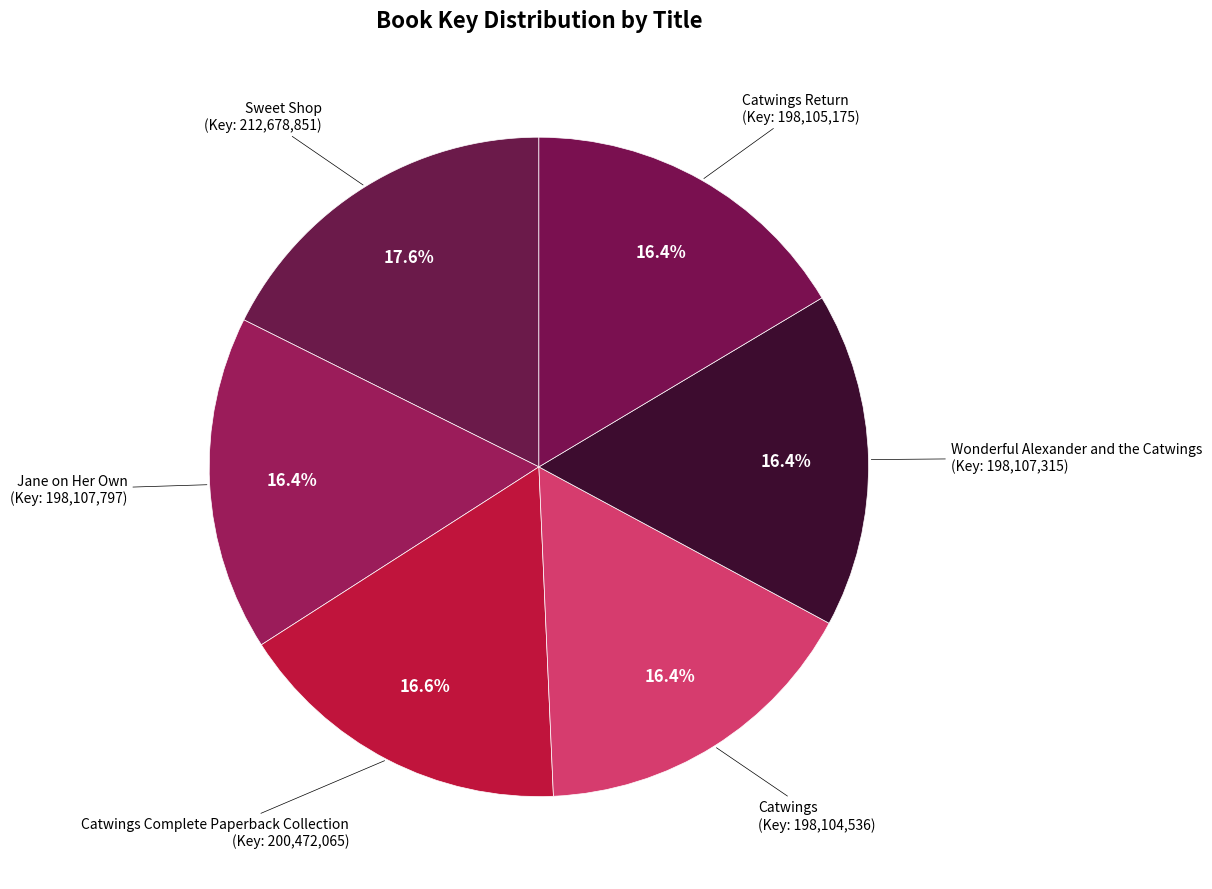

How much of the chart is everything except Jane on Her Own?

83.6%